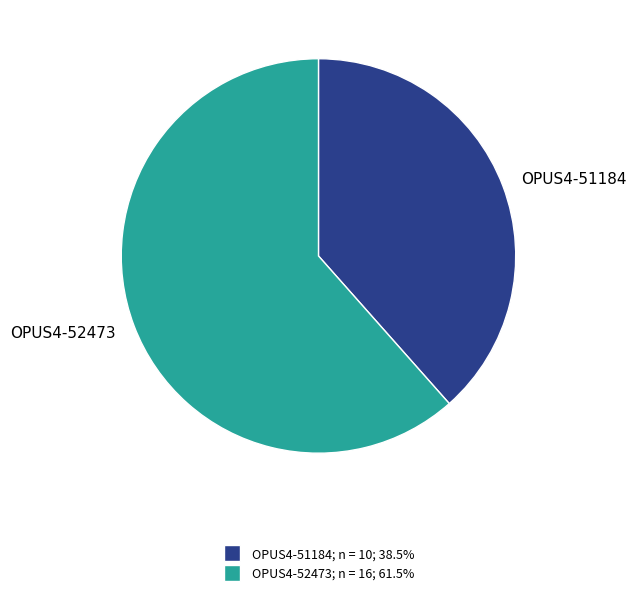

True or false: OPUS4-51184 accounts for 24% of the total.

False